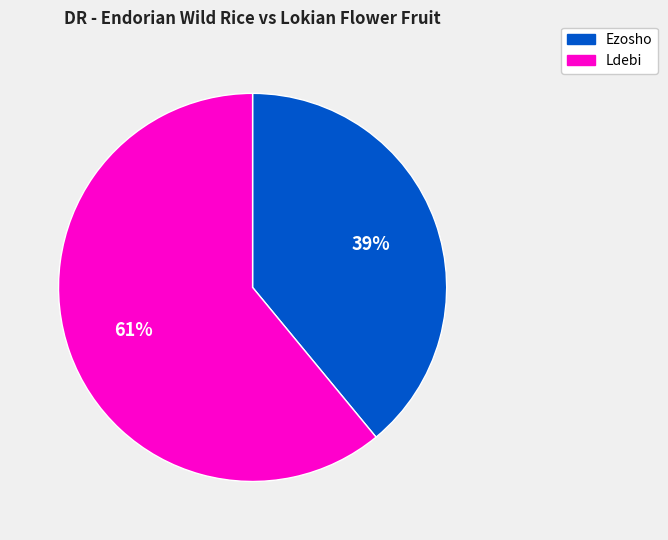

Which has a higher value, Ezosho or Ldebi?

Ldebi